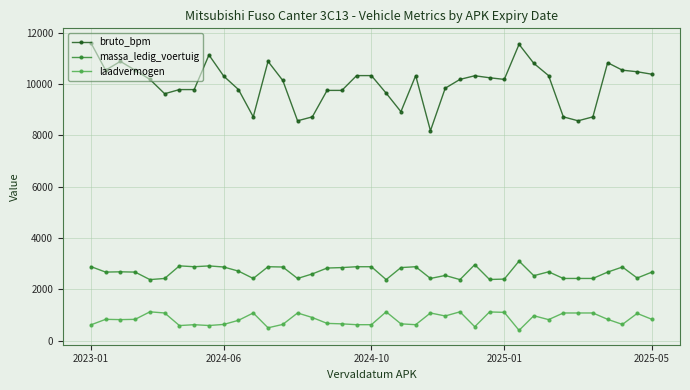

What is the difference between the maximum and minimum values in the laadvermogen series?

722